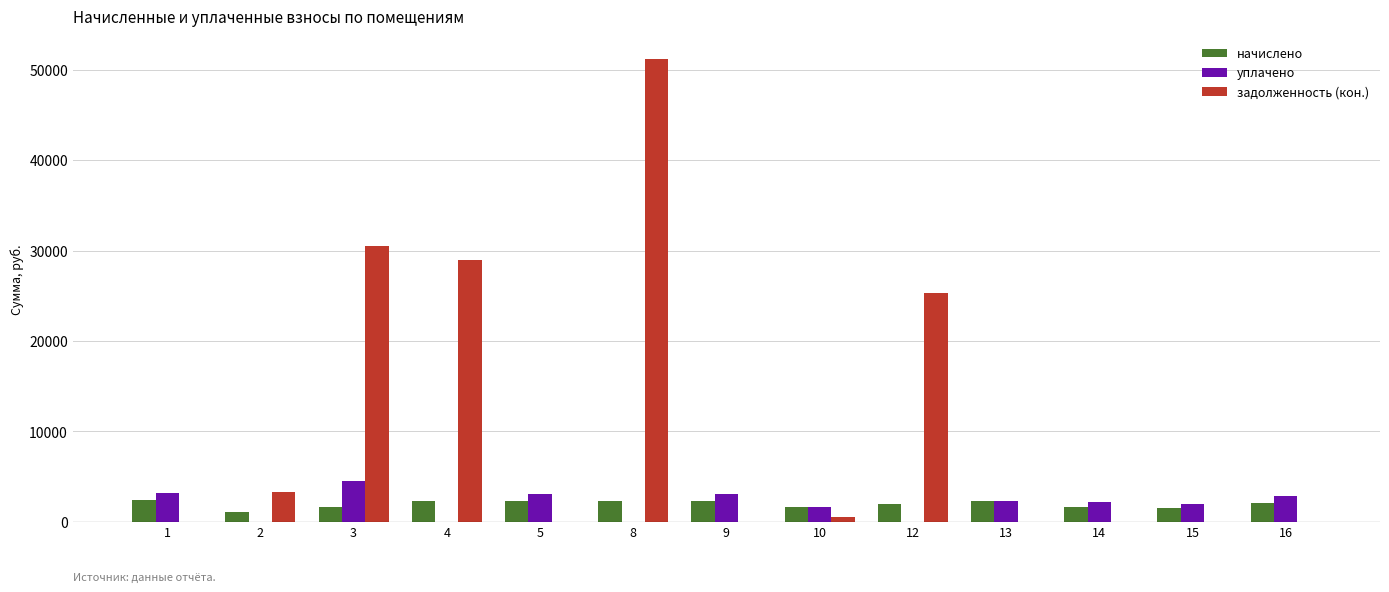

The value of задолженность (кон.) at 13 is 0.0. True or false?

True